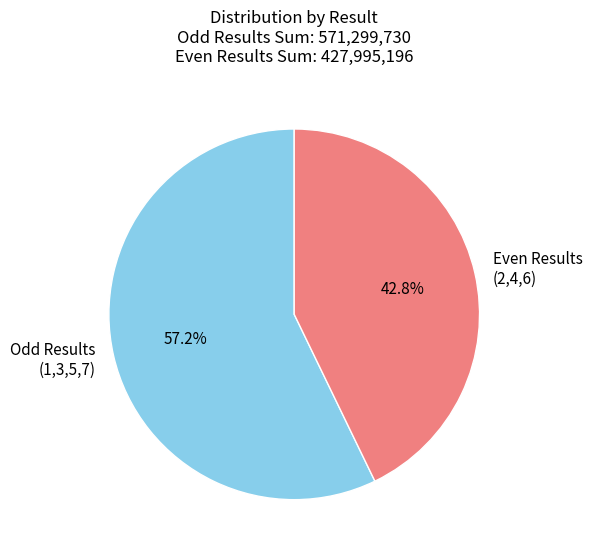

Combined, what portion of the pie is Even Results (2,4,6) and Odd Results (1,3,5,7)?

100.0%